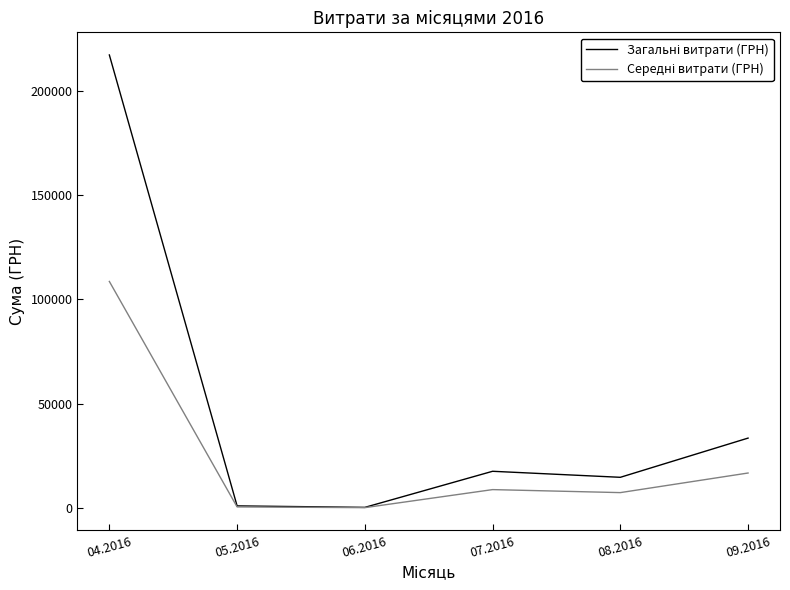

At which category is the sum across all series the highest?

04.2016